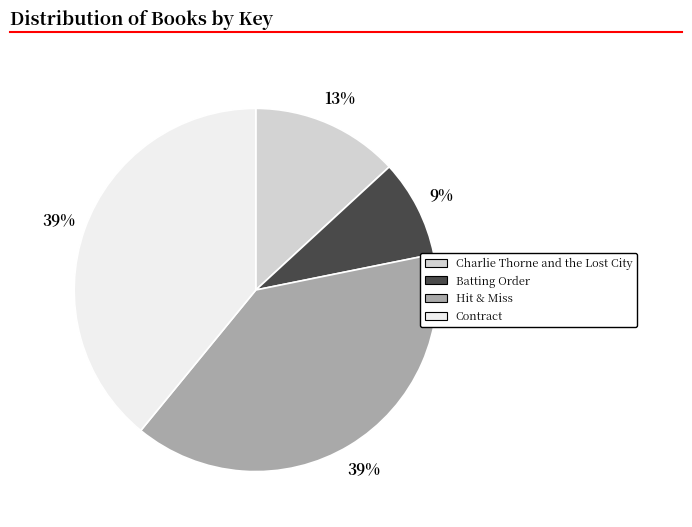

How many slices are in this pie chart?

4